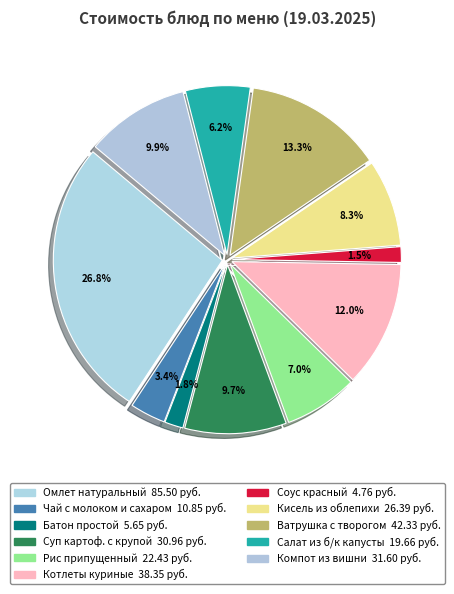

What is the change in value from Рис припущенный to Ватрушка с творогом?

+19.9